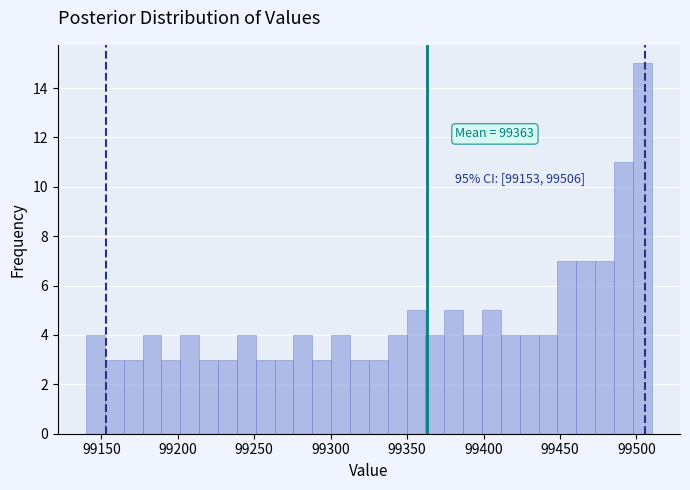

Around what value on the x-axis is the tallest bar? Give the approximate position of its centre, as read against the axis.

99505